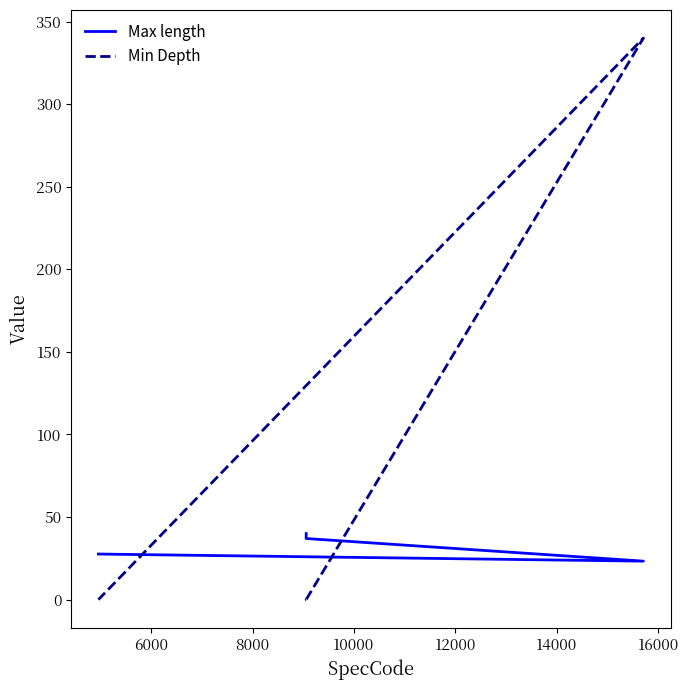

True or false: Min Depth has a value of 83.1 at 8000.

False